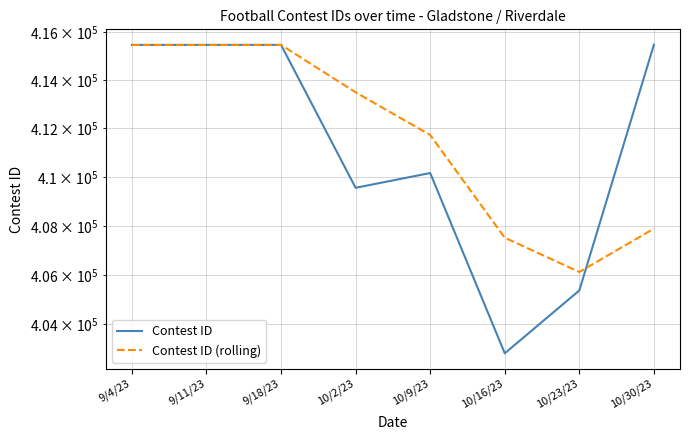

How many lines are shown in the chart?

2